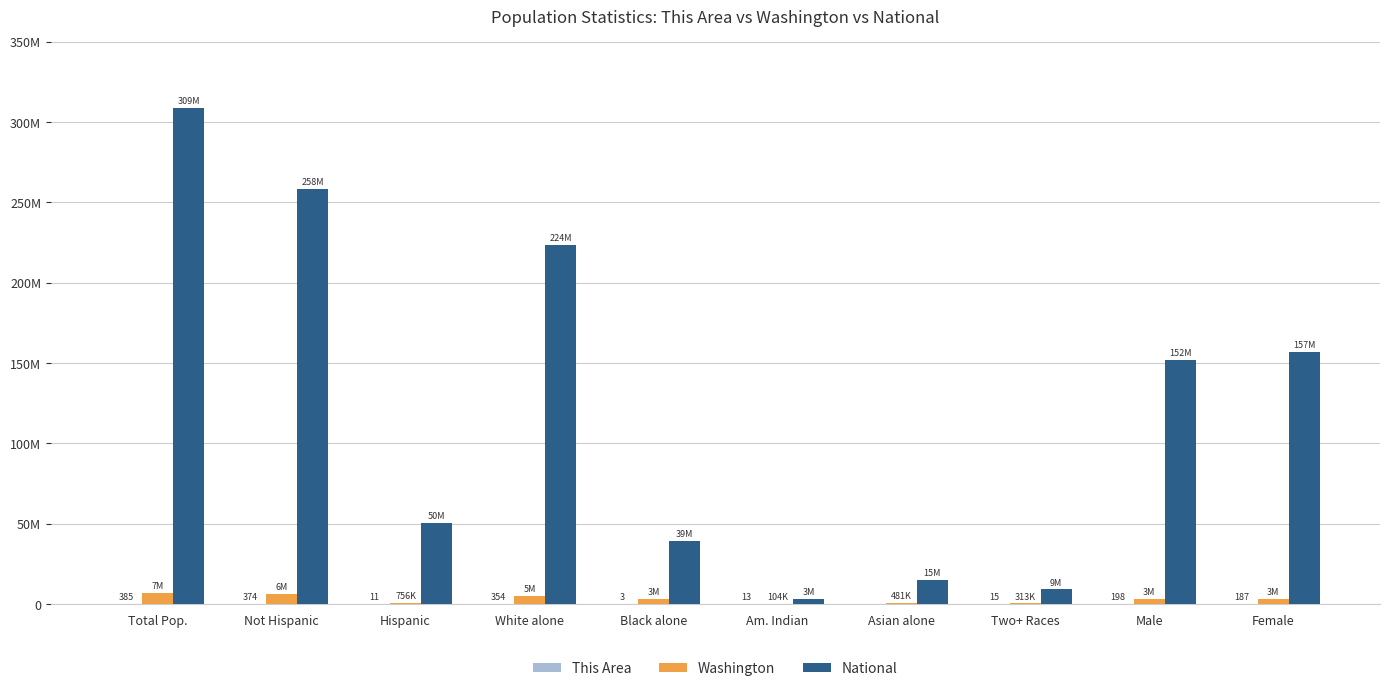

Reading left to right, what are all the values shown in this chart?

This Area: Total Pop.=385	Not Hispanic=374	Hispanic=11	White alone=354	Black alone=3	Am. Indian=13	Asian alone=0	Two+ Races=15	Male=198	Female=187
Washington: Total Pop.=6724540	Not Hispanic=5968750	Hispanic=755790	White alone=5196362	Black alone=3240042	Am. Indian=103869	Asian alone=481067	Two+ Races=312926	Male=3349707	Female=3374833
National: Total Pop.=308745538	Not Hispanic=258267944	Hispanic=50477594	White alone=223553265	Black alone=38929319	Am. Indian=2932248	Asian alone=14674252	Two+ Races=9009073	Male=151781326	Female=156964212